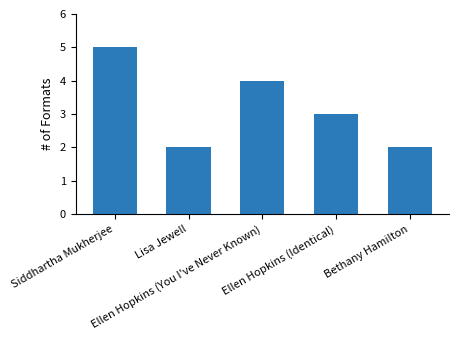

What is the difference between the maximum and minimum values?

3